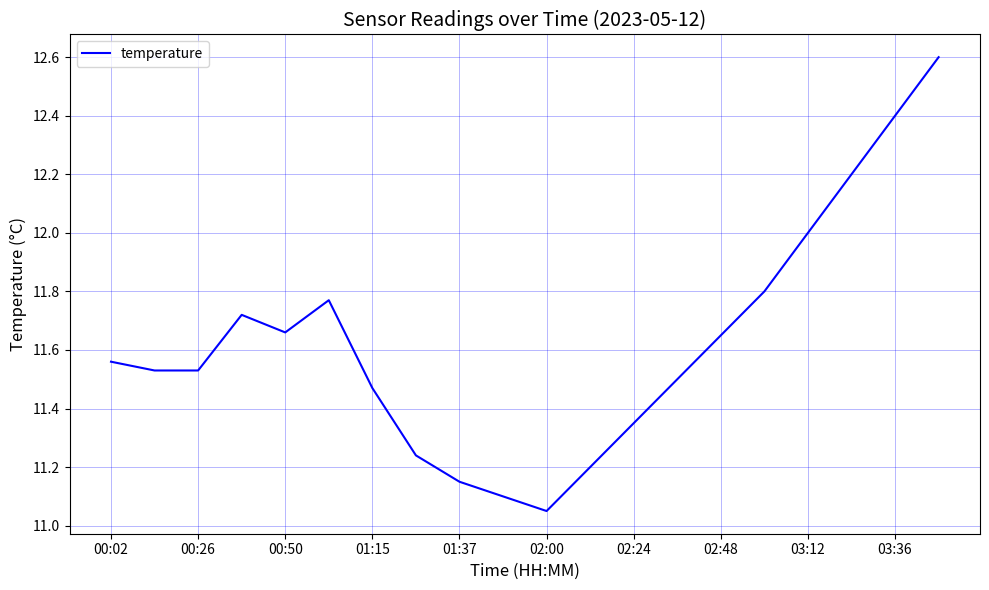

Does the chart have visible grid lines?

Yes